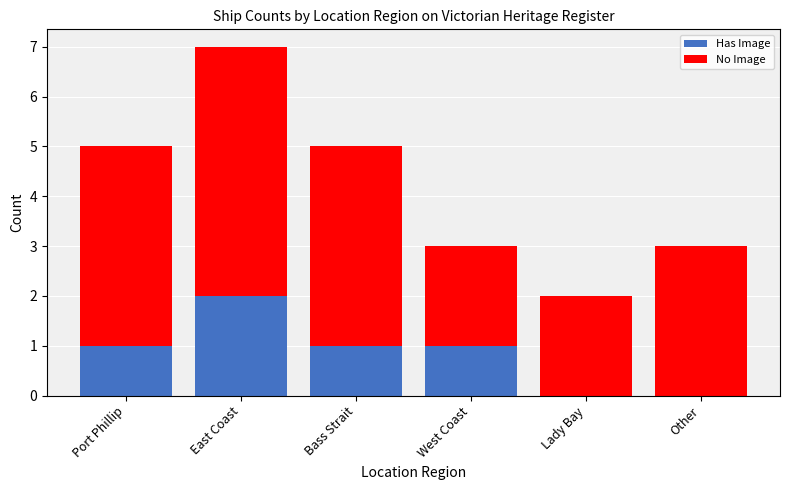

What is the total value across all series at Other?

3